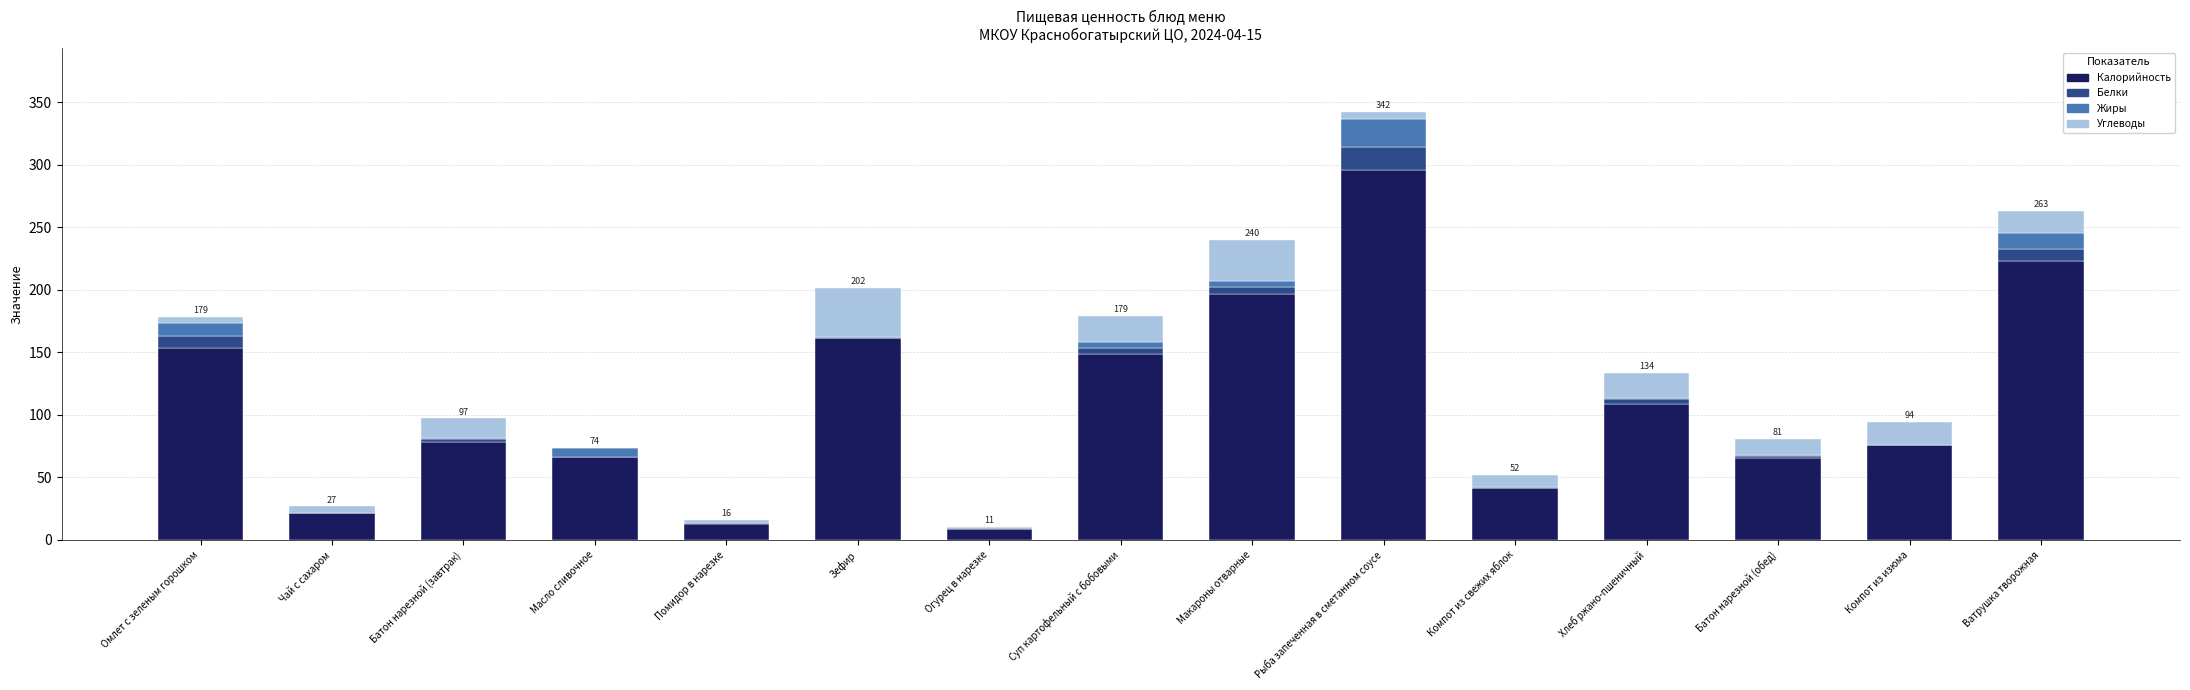

The Калорийность series shows 30.8 at Батон нарезной (завтрак). True or false?

False